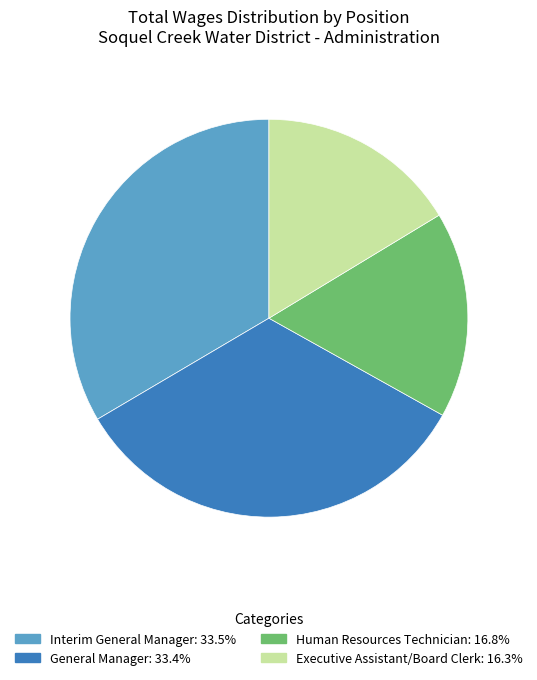

What is the ratio of the value at Human Resources Technician to the value at Interim General Manager?

0.5